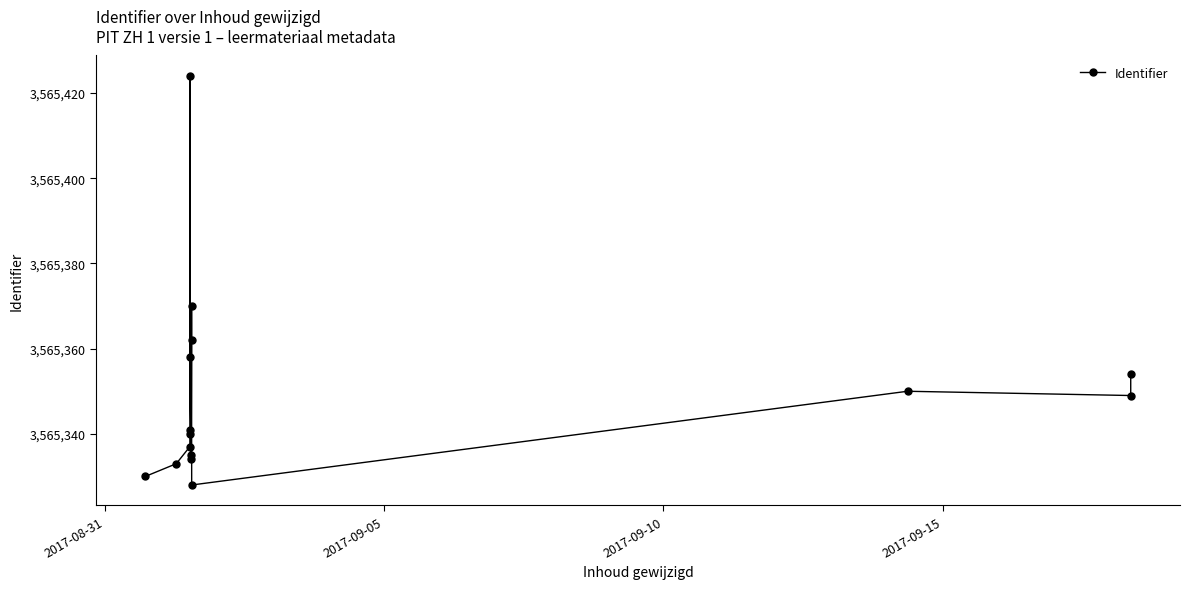

What is the greatest value displayed?

3565424